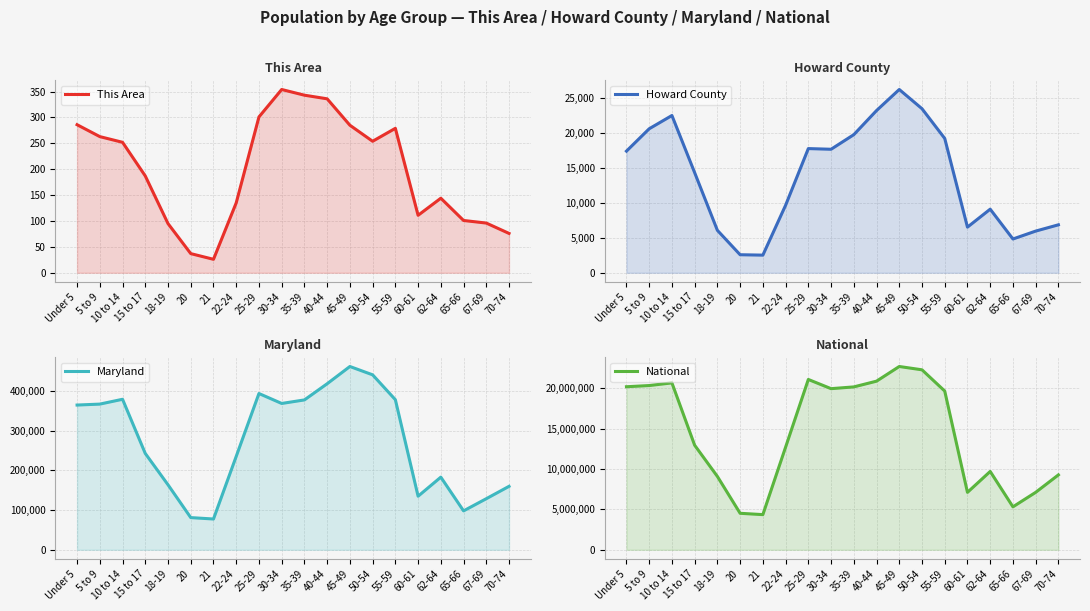

At which label does This Area first exceed 252?

Under 5